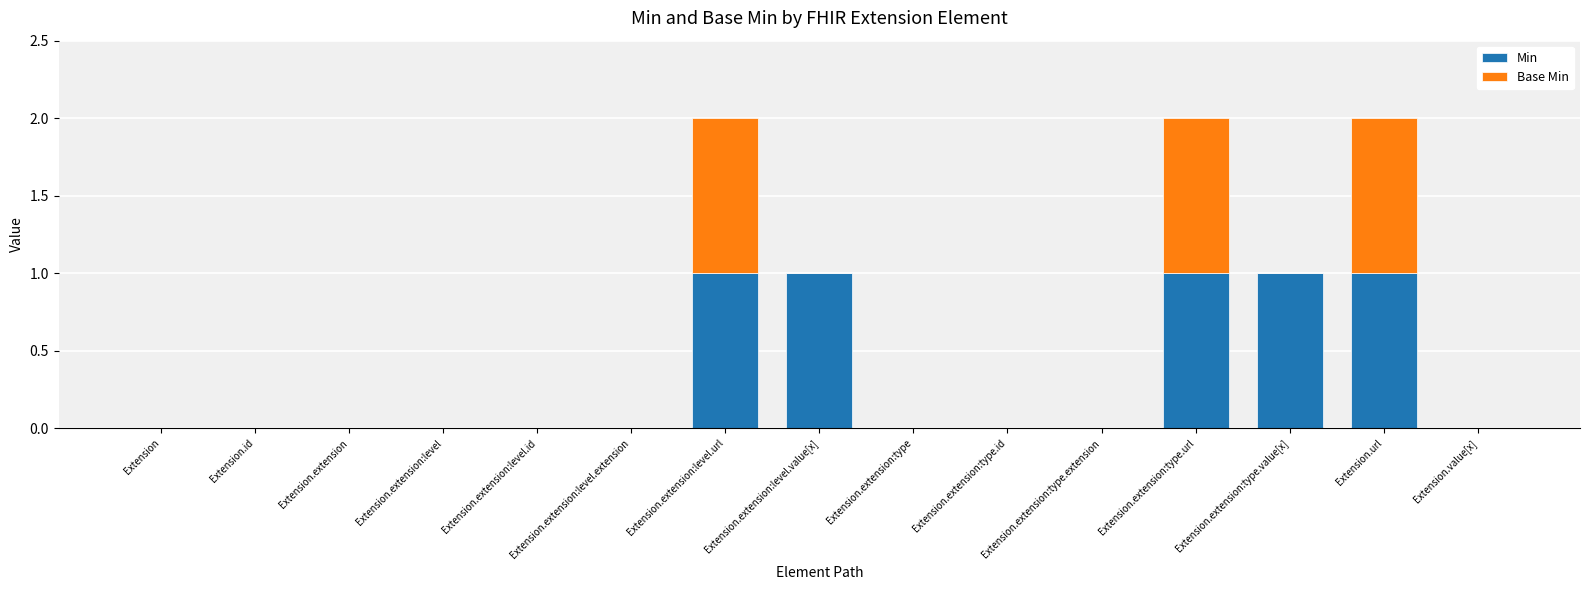

The Min series shows 0 at Extension.id. True or false?

True